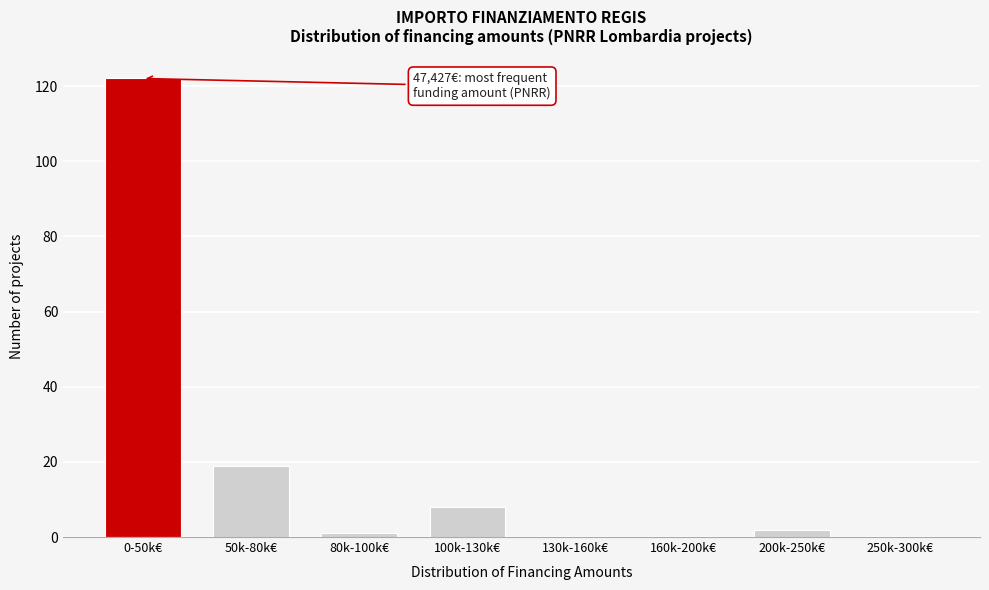

Reading right to left, transcribe all the data shown in this chart.

250k-300k€=0	200k-250k€=2	160k-200k€=0	130k-160k€=0	100k-130k€=8	80k-100k€=1	50k-80k€=19	0-50k€=122